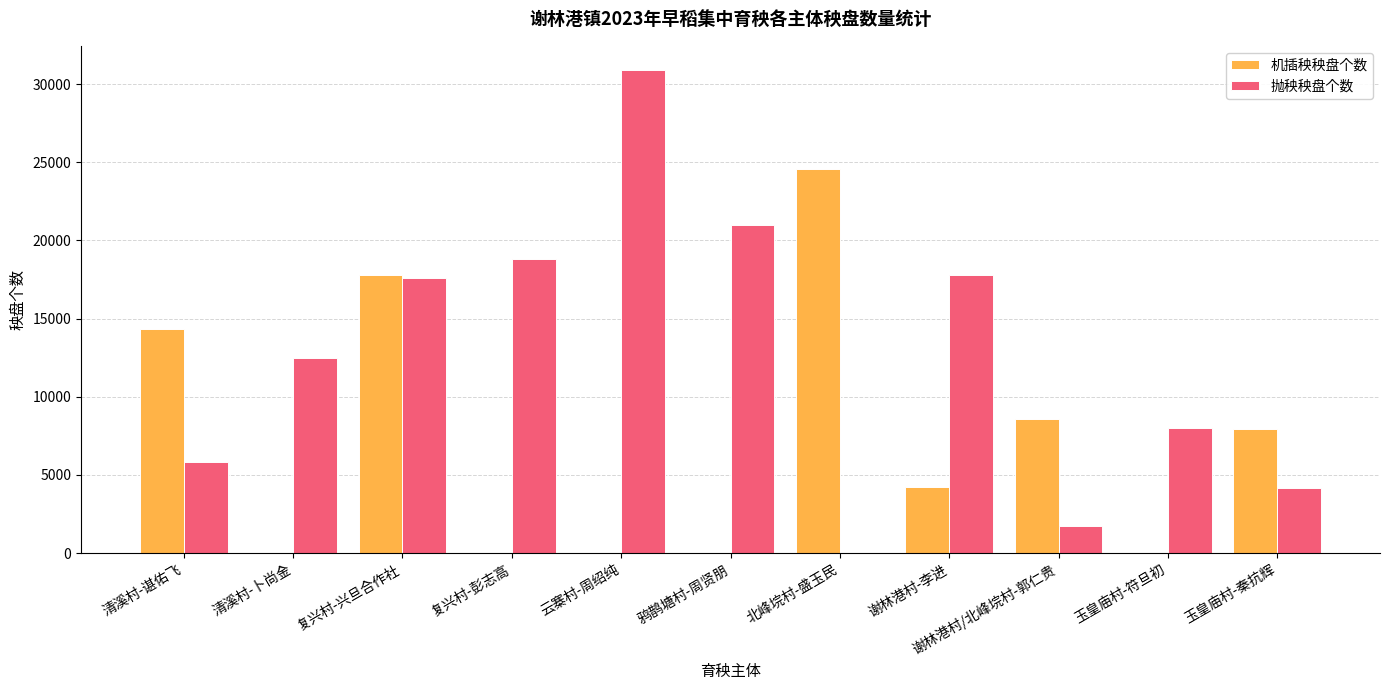

Reading right to left, transcribe all the data shown in this chart.

机插秧秧盘个数: 玉皇庙村-秦抗辉=7965	玉皇庙村-符旦初=0	谢林港村/北峰垸村-郭仁贵=8600	谢林港村-李进=4200	北峰垸村-盛玉民=24600	鸦鹊塘村-周贤朋=0	云寨村-周绍纯=0	复兴村-彭志高=0	复兴村-兴旦合作社=17800	清溪村-卜尚金=0	清溪村-谌佑飞=14360
抛秧秧盘个数: 玉皇庙村-秦抗辉=4188	玉皇庙村-符旦初=7992	谢林港村/北峰垸村-郭仁贵=1744	谢林港村-李进=17800	北峰垸村-盛玉民=0	鸦鹊塘村-周贤朋=21000	云寨村-周绍纯=30900	复兴村-彭志高=18800	复兴村-兴旦合作社=17600	清溪村-卜尚金=12500	清溪村-谌佑飞=5808